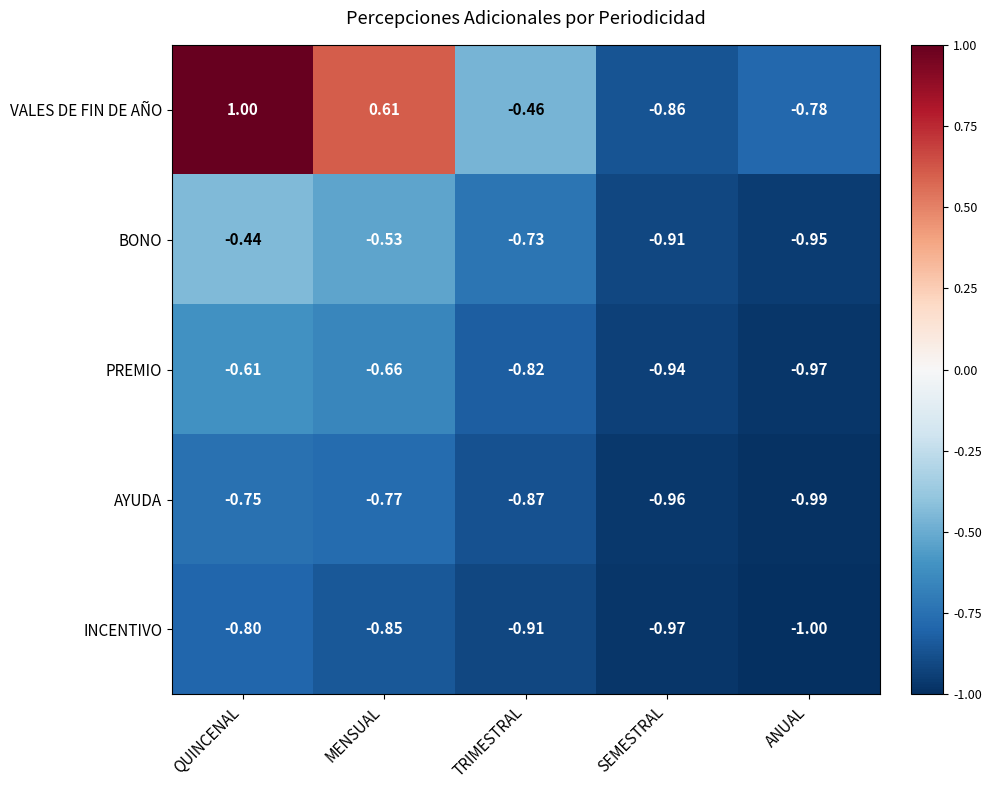

List the series in order of their peak value, highest first.

VALES DE FIN DE AÑO, BONO, PREMIO, AYUDA, INCENTIVO